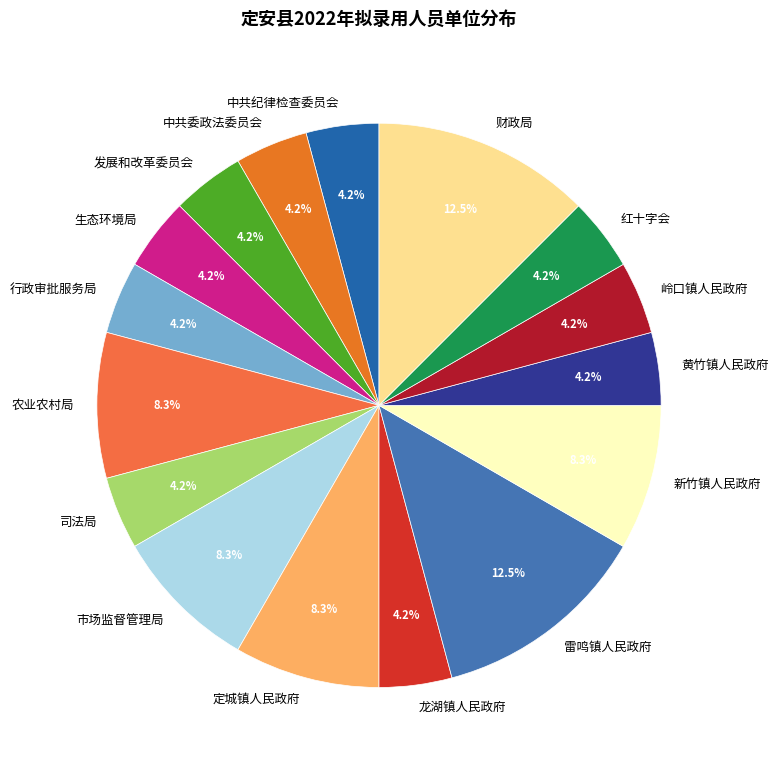

Which has a higher value, 行政审批服务局 or 雷鸣镇人民政府?

雷鸣镇人民政府